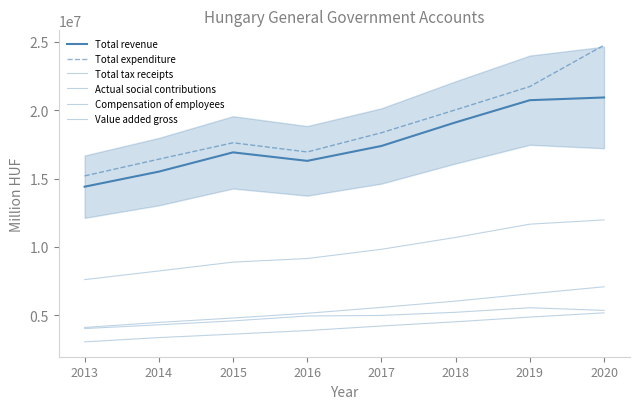

What is the difference between the maximum and second lowest values in the Total tax receipts series?

3729330.0